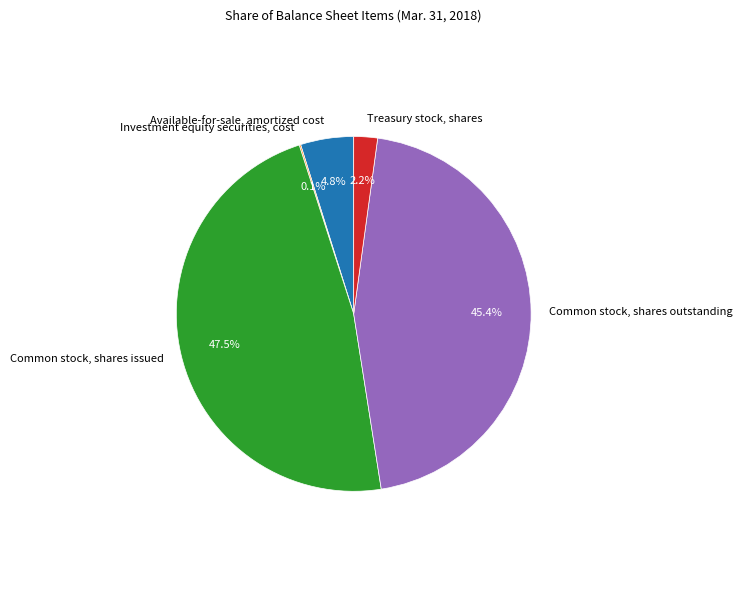

Which slice is the largest?

Common stock, shares issued